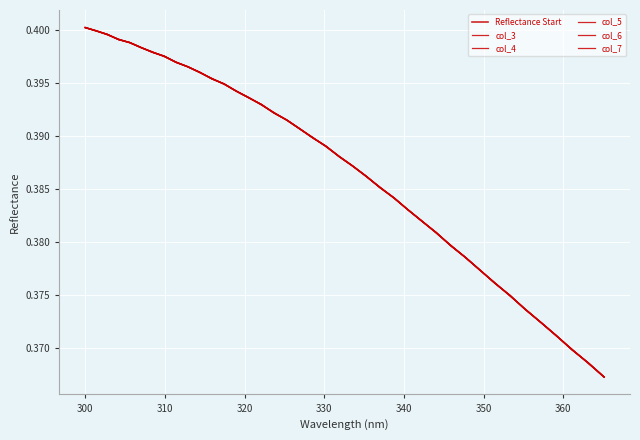

Rank the series by their maximum value, from highest to lowest.

col_7, Reflectance Start, col_3, col_4, col_5, col_6